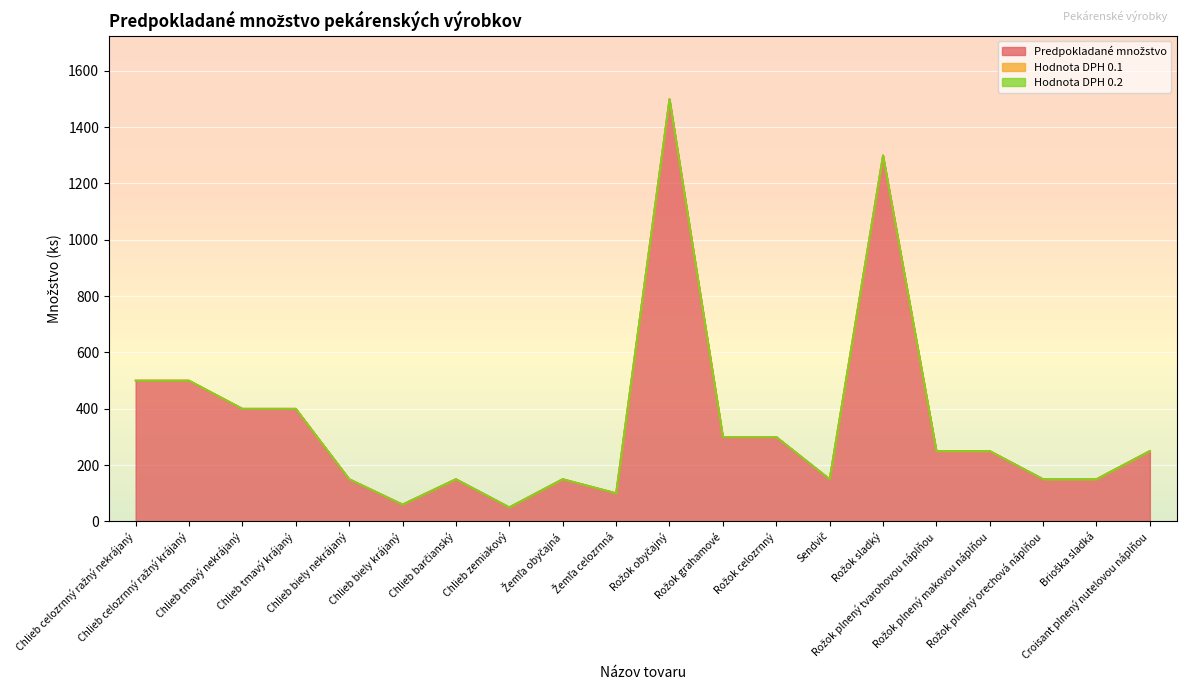

True or false: Hodnota DPH 0.2 and Predpokladané množstvo cross at least once.

False